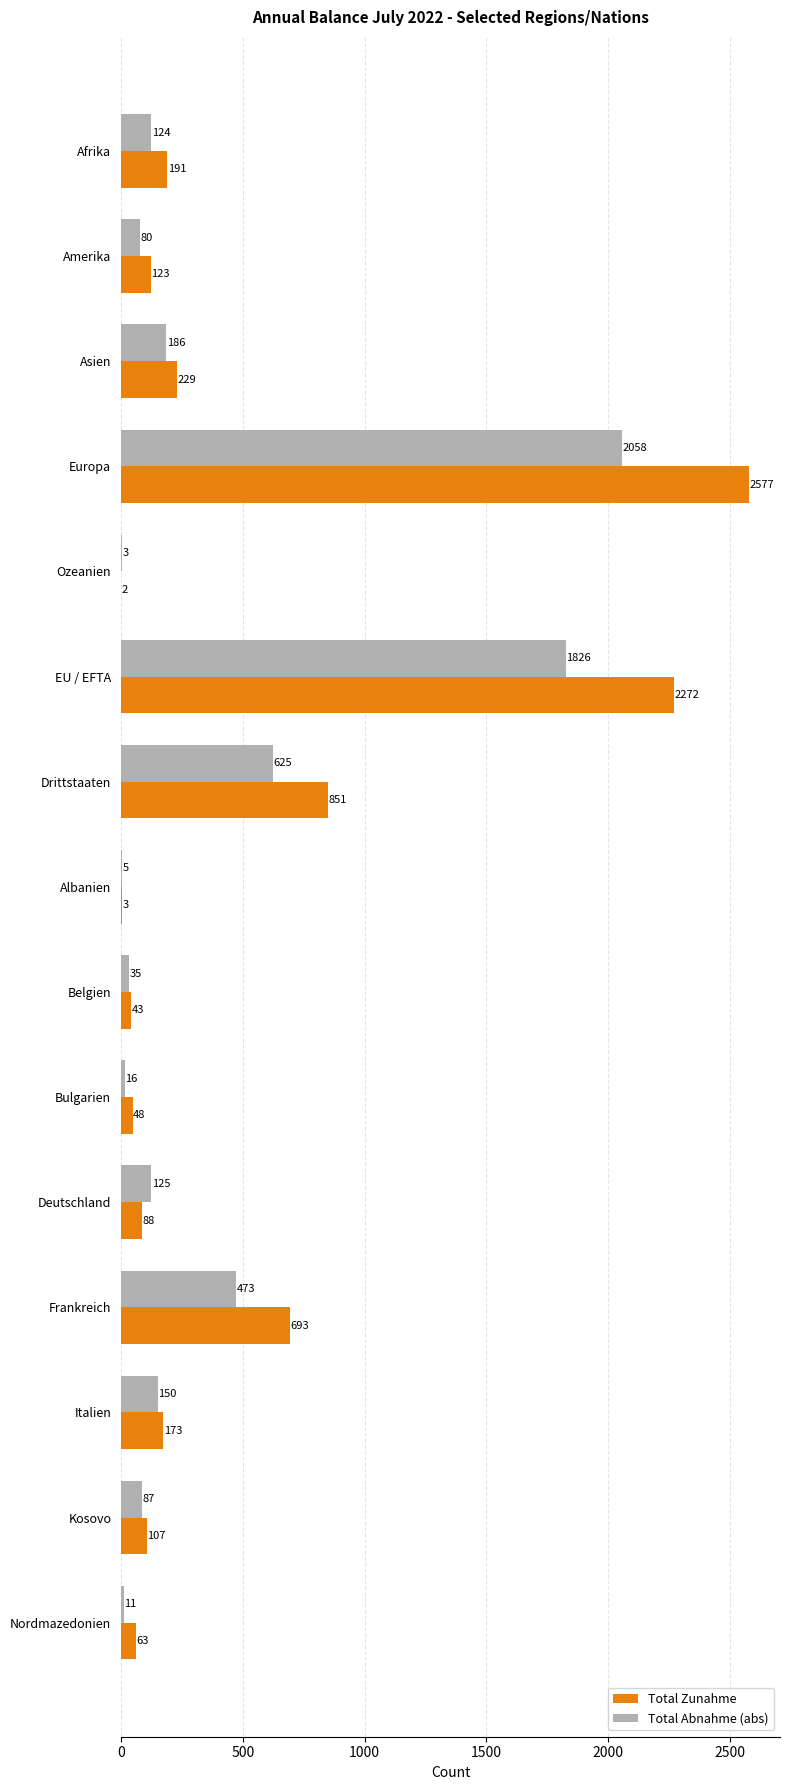

What is the maximum value shown in the chart?

2577